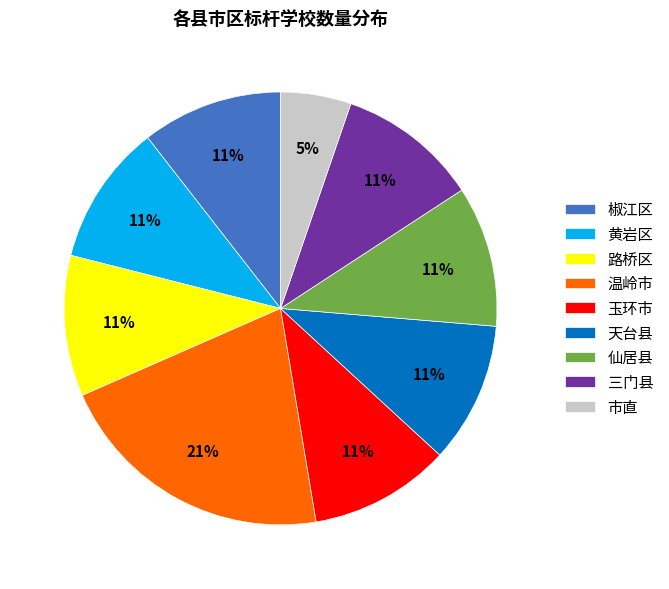

Which slice is the largest?

温岭市